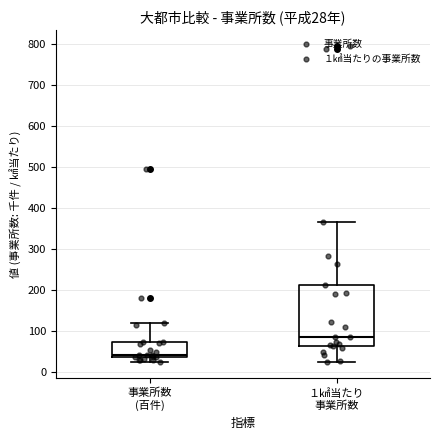

Which box is the tallest, from its lower edge to its upper edge?

１㎢当たり 事業所数